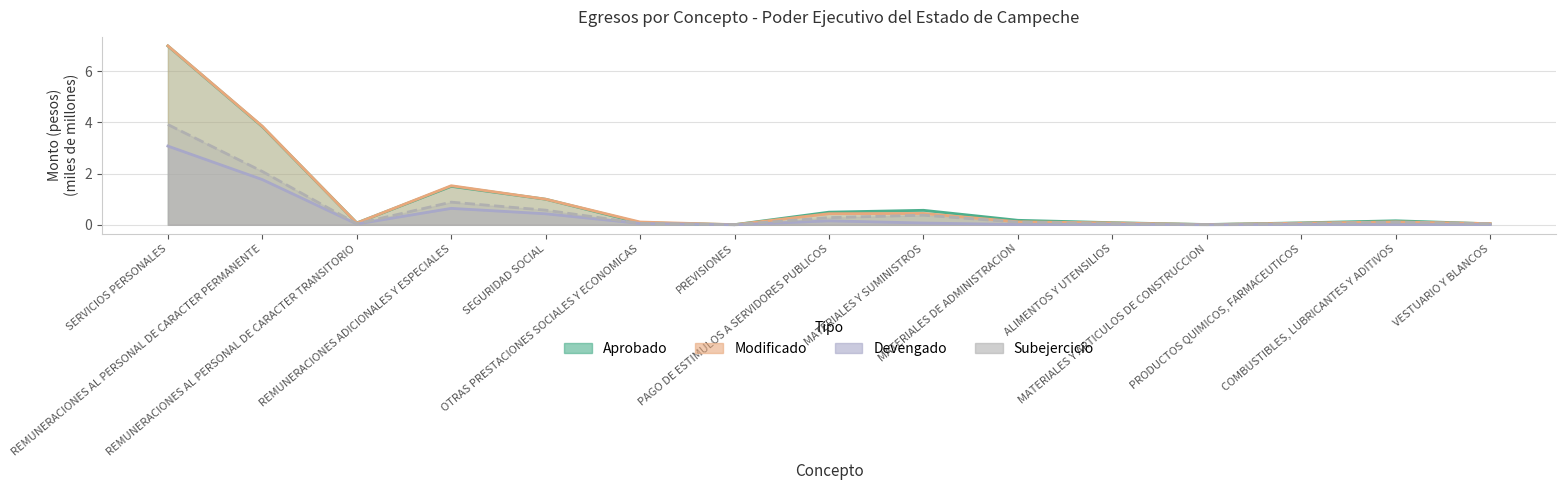

The value of Modificado at VESTUARIO Y BLANCOS is 0.0. True or false?

True